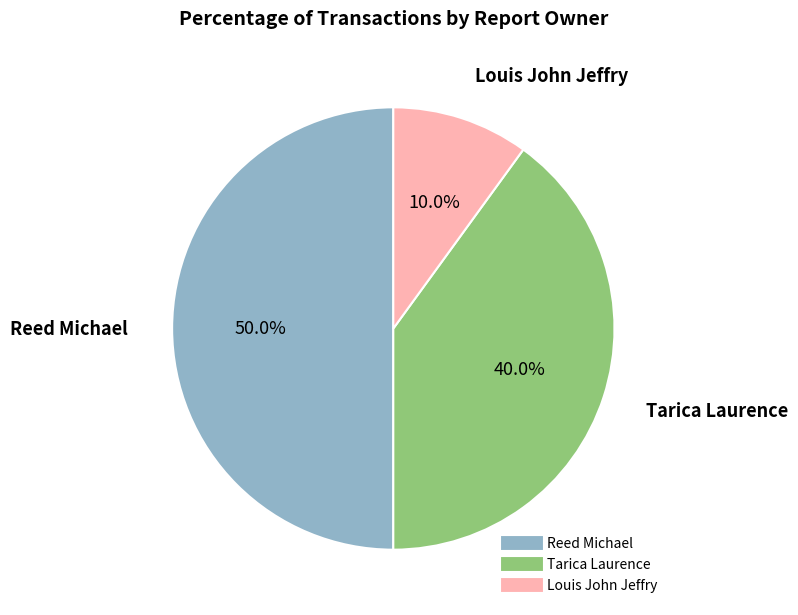

Count the number of slices in the pie.

3